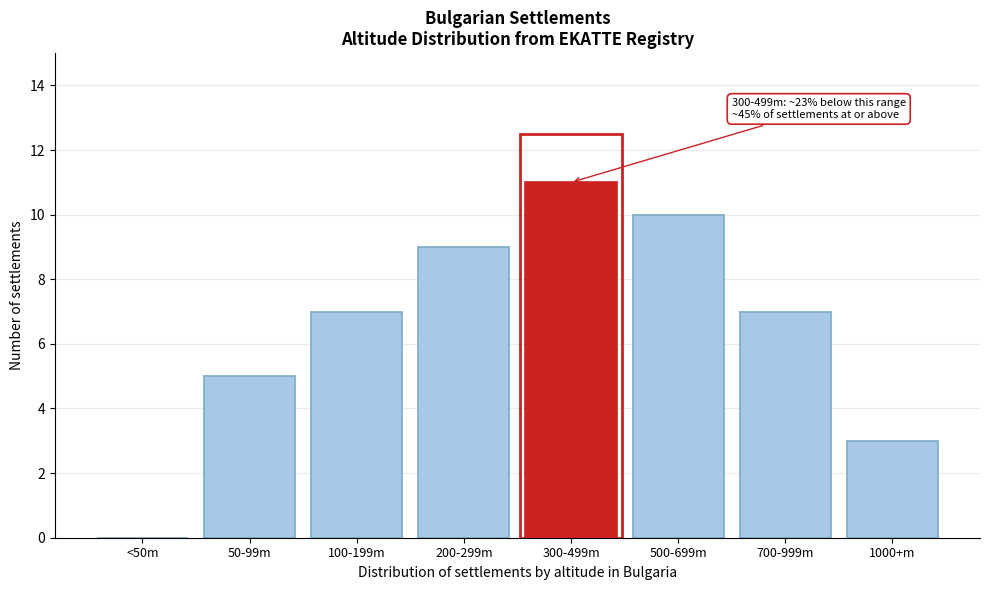

Reading left to right, what are all the values shown in this chart?

<50m=0	50-99m=5	100-199m=7	200-299m=9	300-499m=11	500-699m=10	700-999m=7	1000+m=3